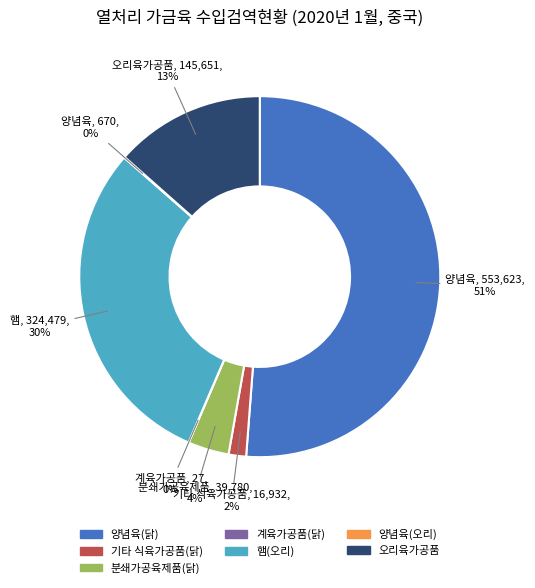

Between 기타 식육가공품(닭) and 분쇄가공육제품(닭), which is larger?

분쇄가공육제품(닭)